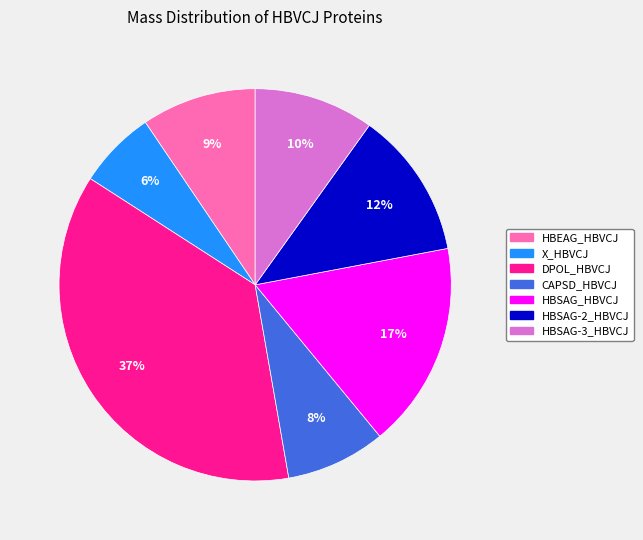

Is there a majority slice in this chart?

No